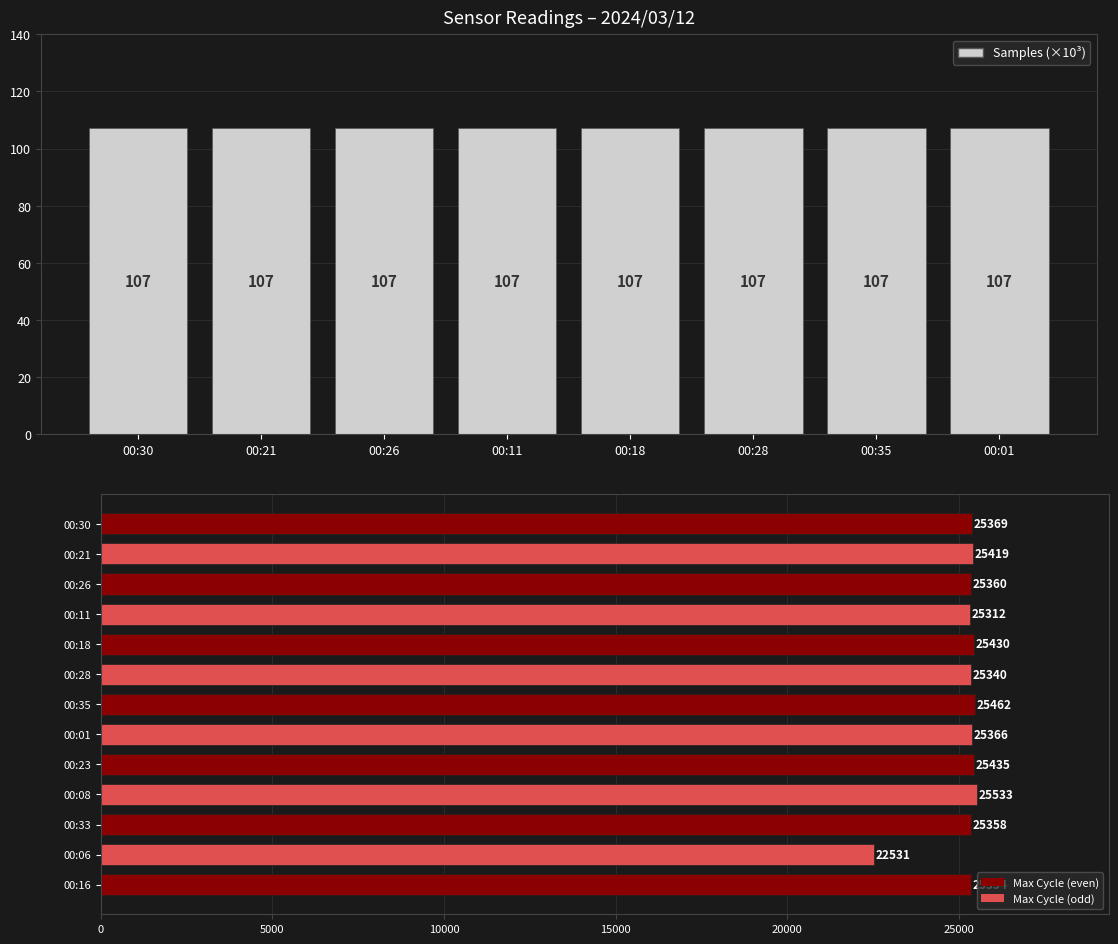

Read the value at 00:26.

107.1